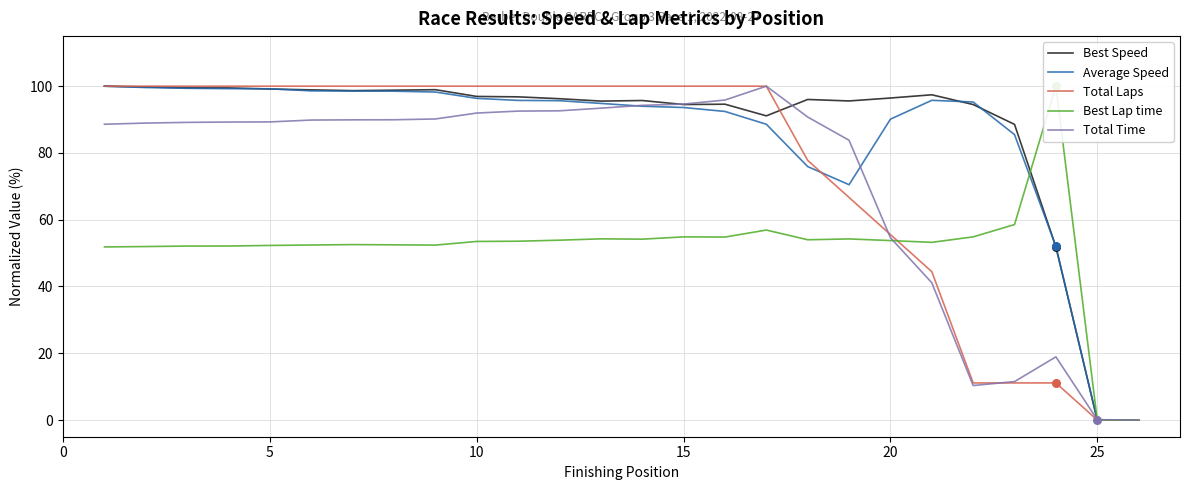

What is the maximum value for Total Laps?

100.0